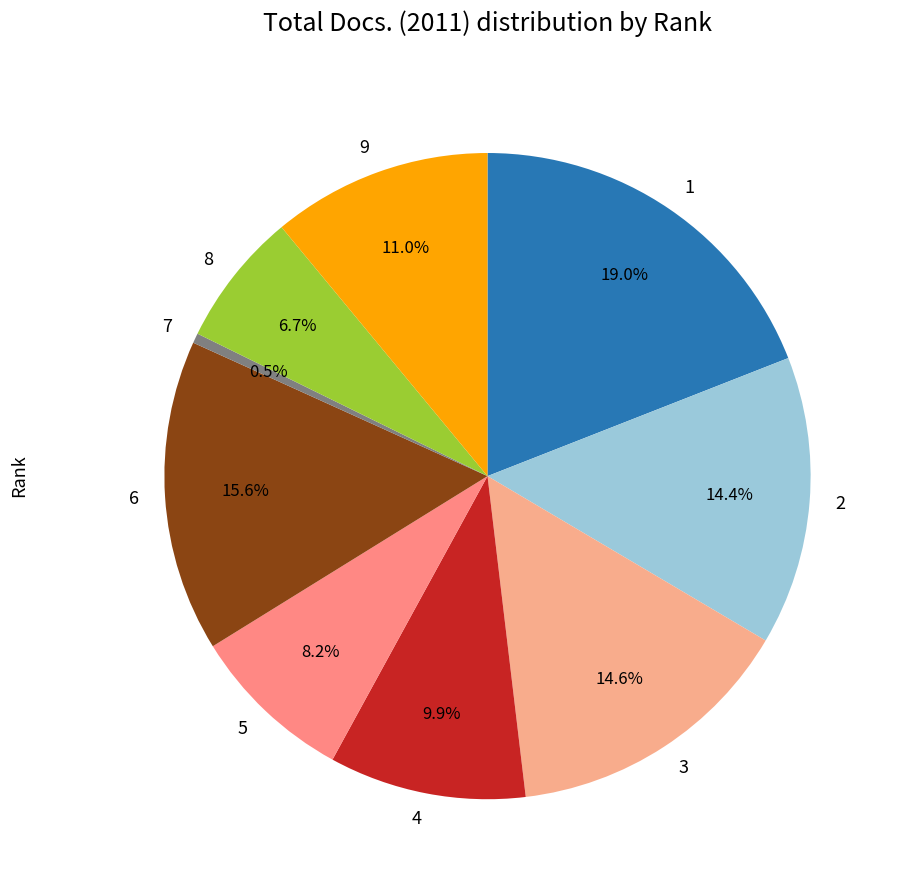

To the nearest percent, what is the combined percentage of 9 and 8?

18%